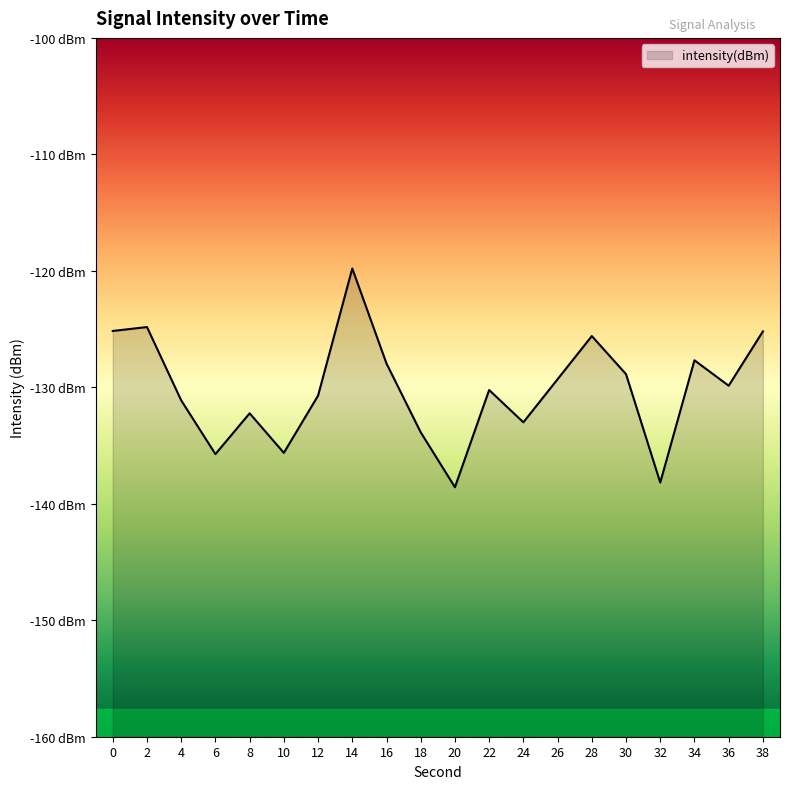

Reading left to right, what are all the values shown in this chart?

-125.2	-124.8	-131.1	-135.7	-132.2	-135.6	-130.7	-119.8	-128.0	-133.9	-138.6	-130.2	-133.0	-129.3	-125.6	-128.9	-138.2	-127.7	-129.9	-125.2